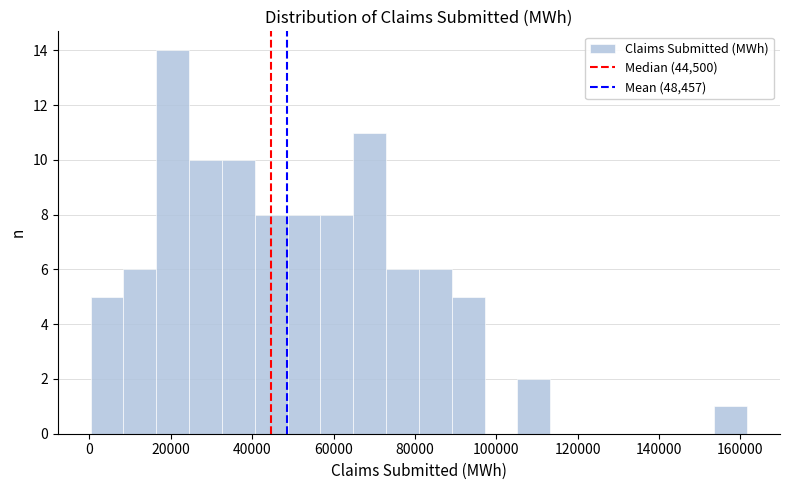

Which range on the x-axis has the tallest bar?

16000 to 24000